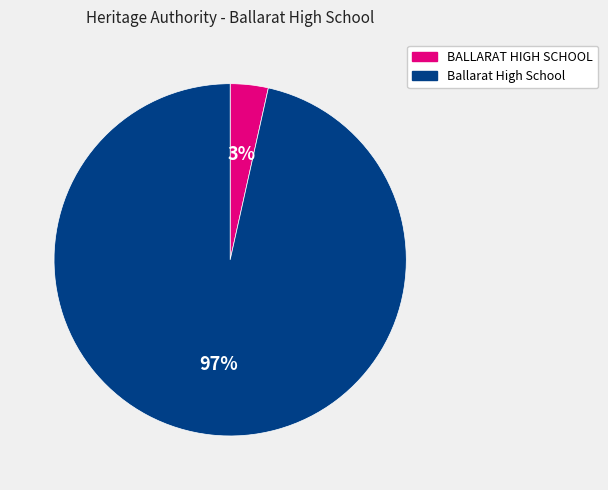

The Ballarat High School slice represents 97% of the pie. True or false?

True